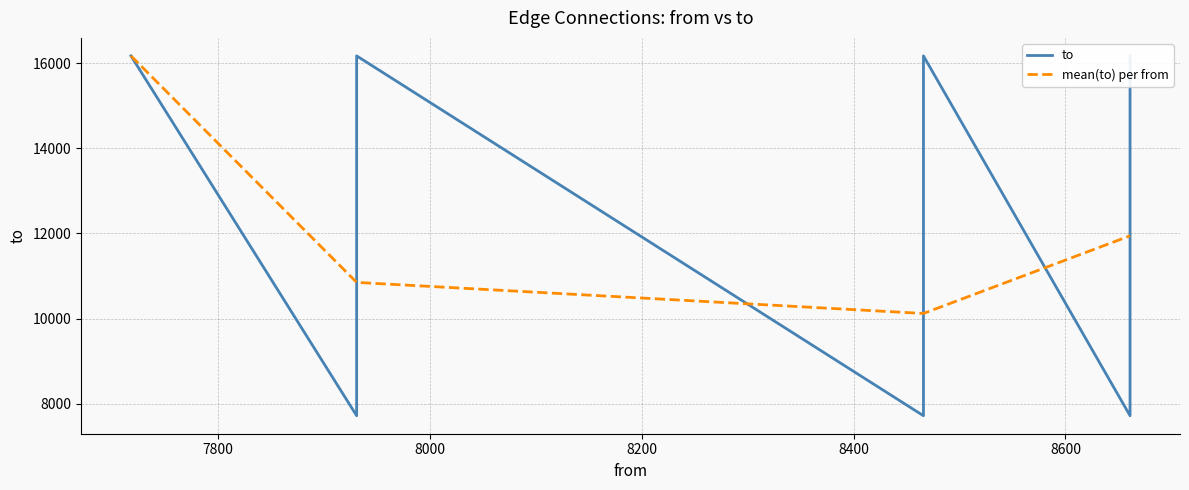

At which category does the chart reach its peak across all series?

7718